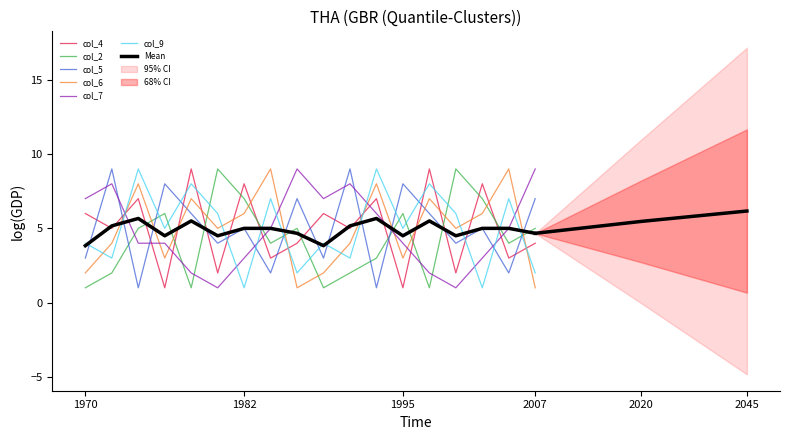

Rank the series at 1995 from highest to lowest value.

col_9, col_6, col_4, col_2, col_7, col_5